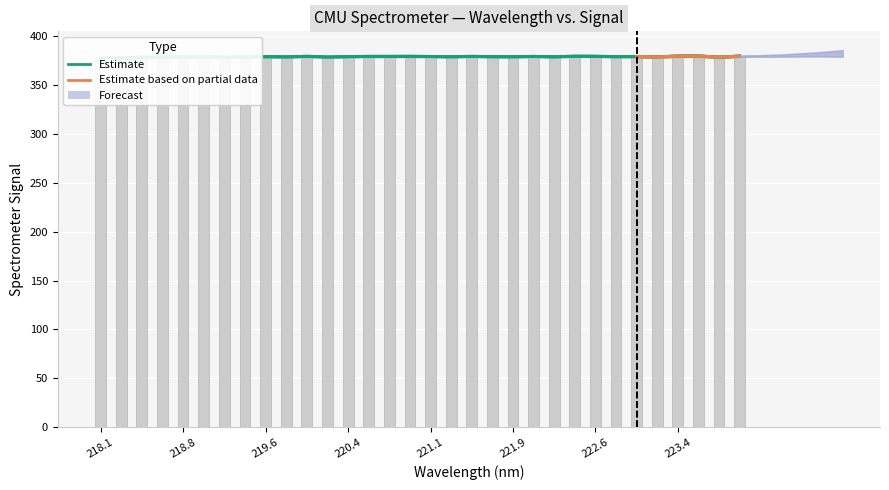

Approximately how many times larger is the value at 222.4538 compared to 222.8355?

1.0